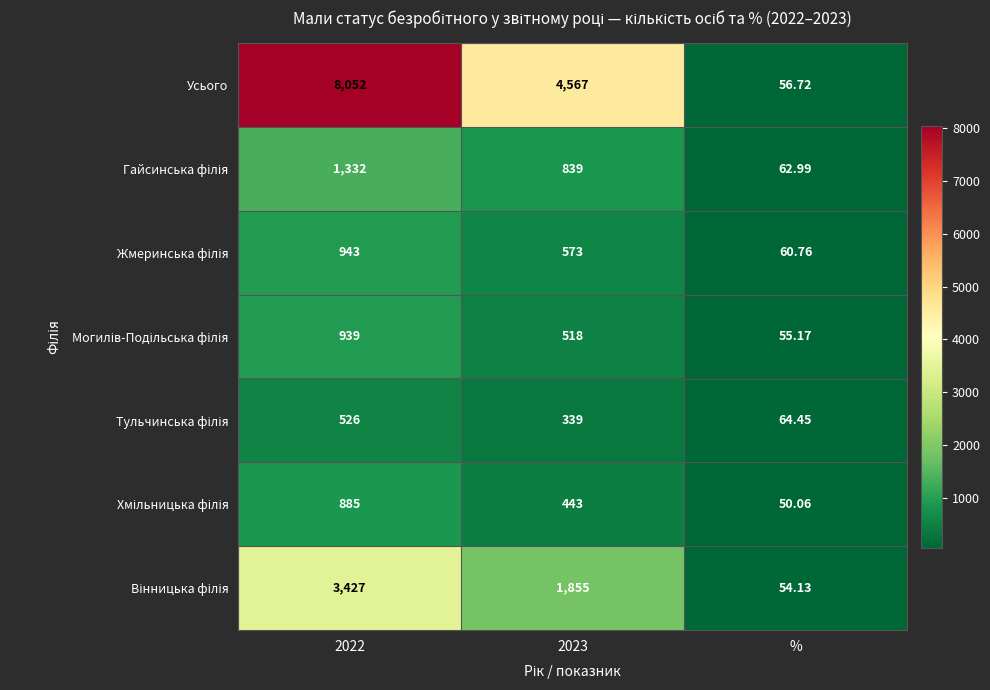

Between 2022 and 2023, which series saw the biggest shift?

Усього